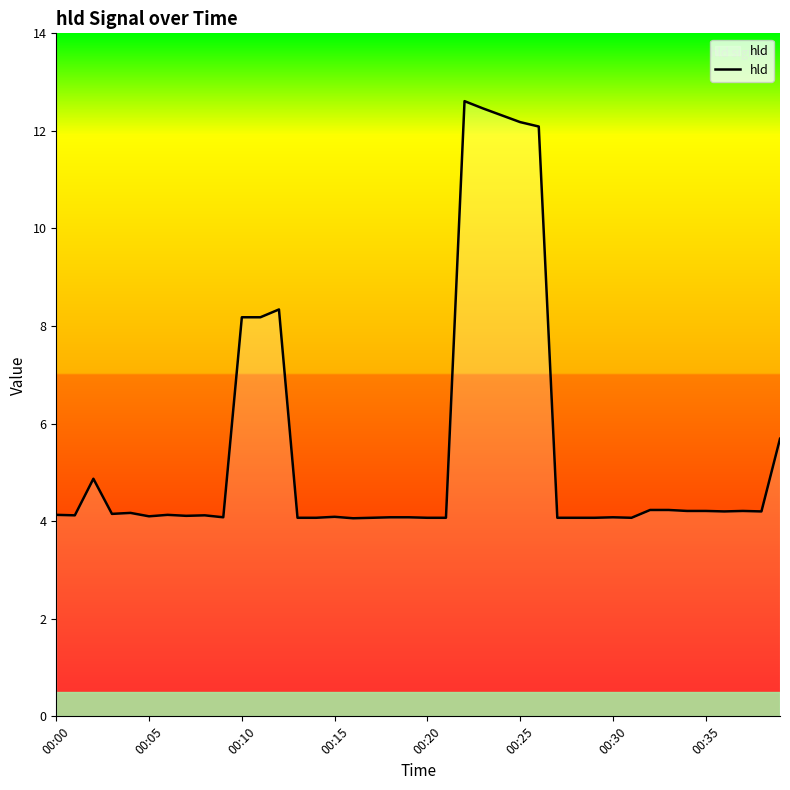

What is the smallest value displayed?

4.1